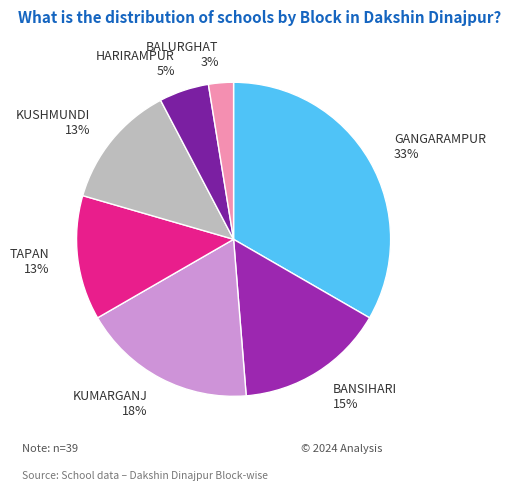

Count the number of slices in the pie.

7